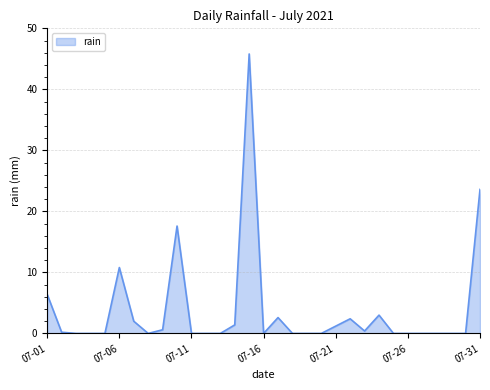

What is the greatest value displayed?

45.8